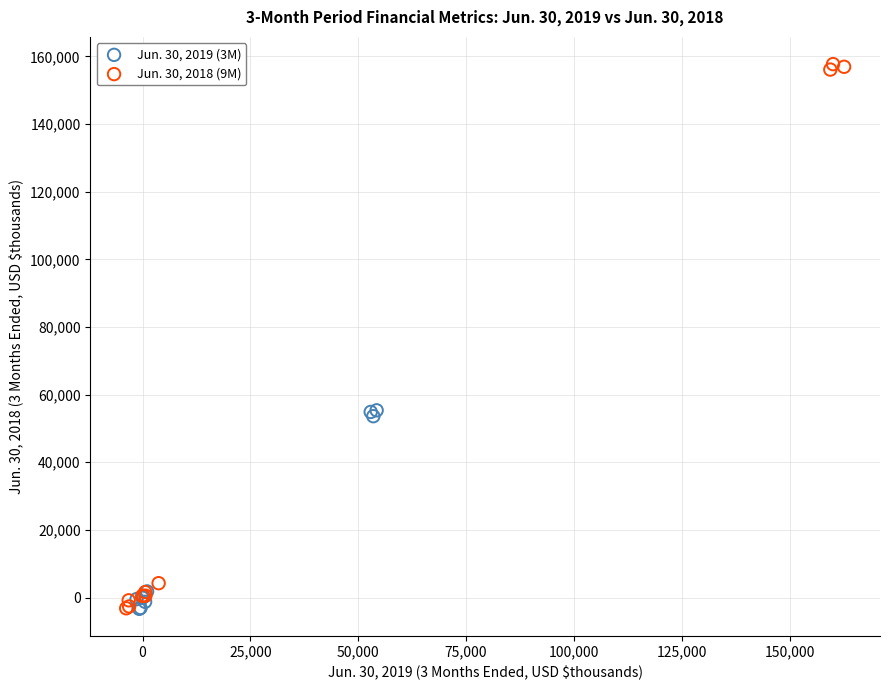

Which series has the largest Y range (max minus min)?

Jun. 30, 2018 (9M)